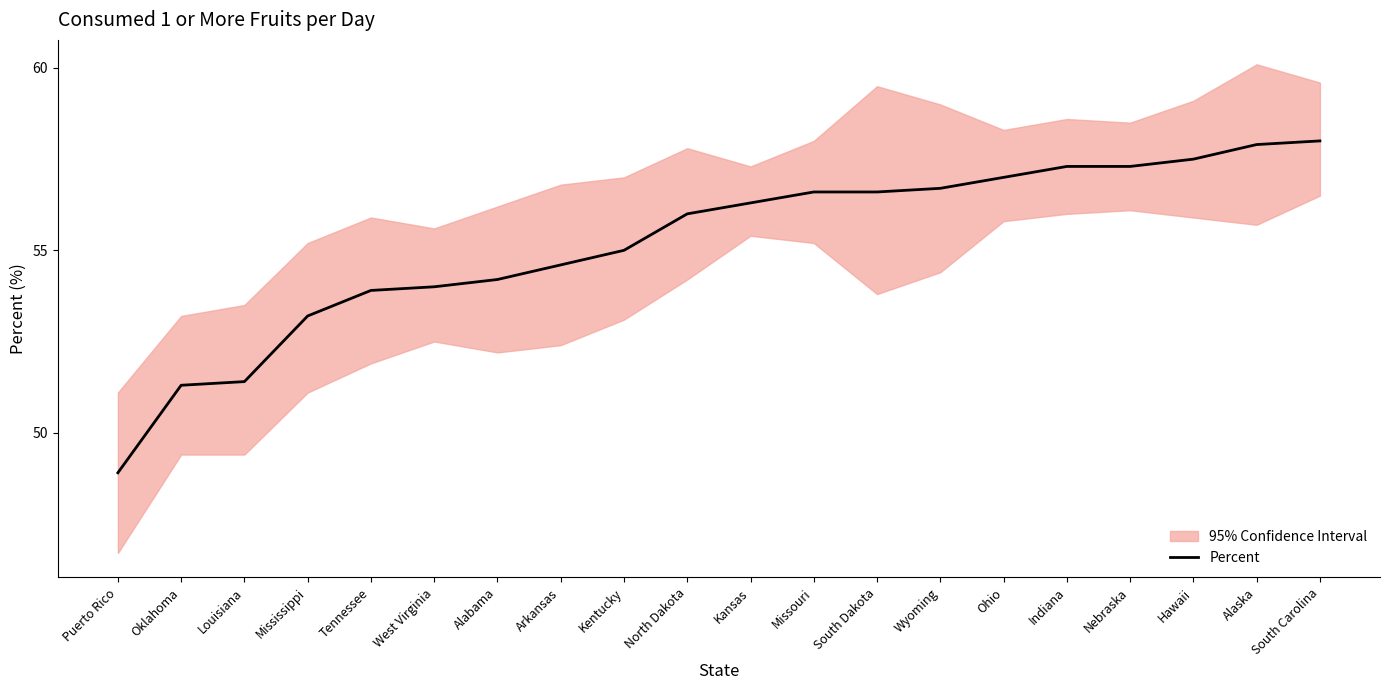

Reading left to right, list all the values displayed in this chart.

48.9	51.3	51.4	53.2	53.9	54.0	54.2	54.6	55.0	56.0	56.3	56.6	56.6	56.7	57.0	57.3	57.3	57.5	57.9	58.0